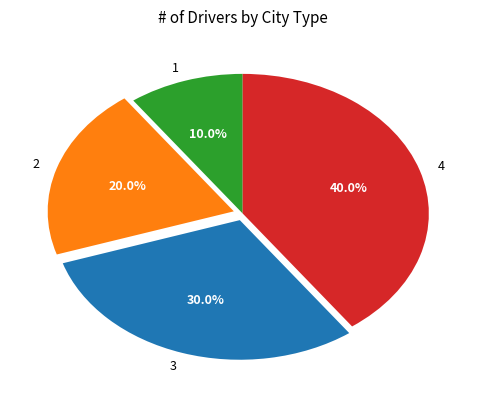

Count the number of slices in the pie.

4